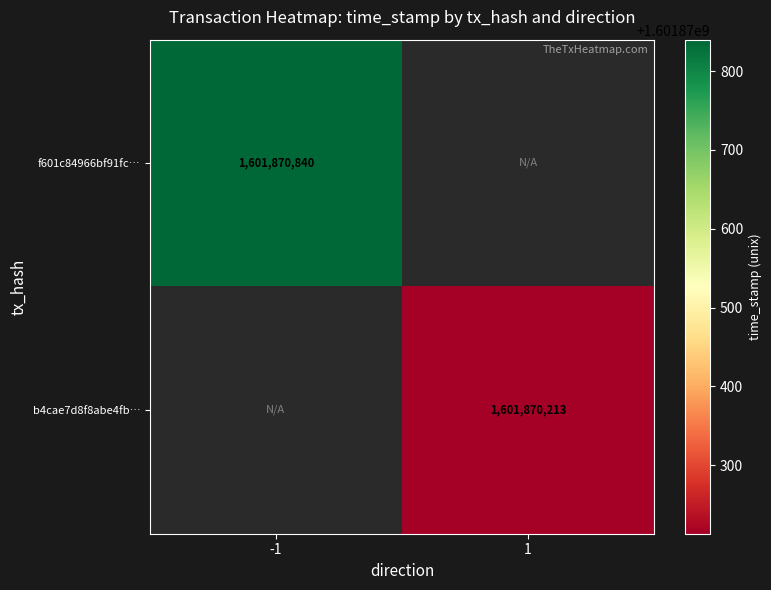

What is the sum of all f601c84966bf91fcda396a5a5dbfb5bc02ec545 values?

1601870840